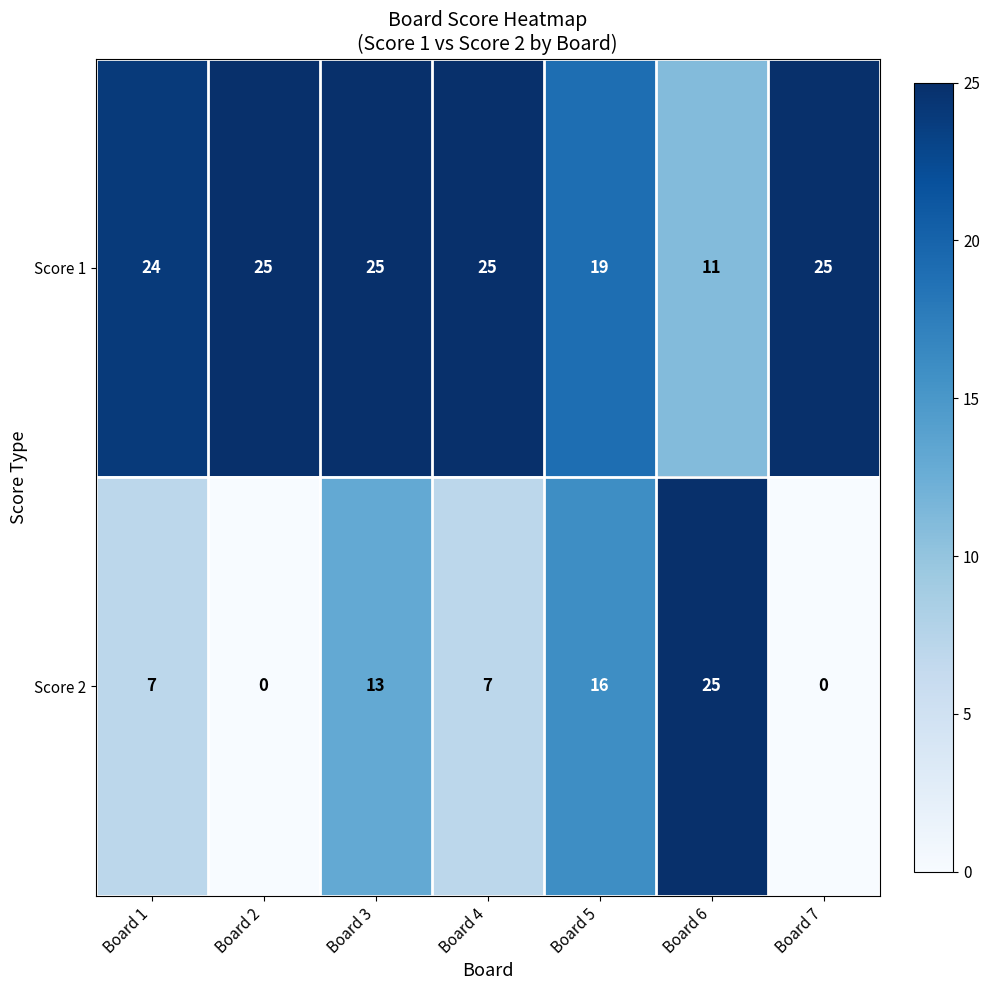

At Board 5, list the series in order from smallest to largest.

Score 2, Score 1